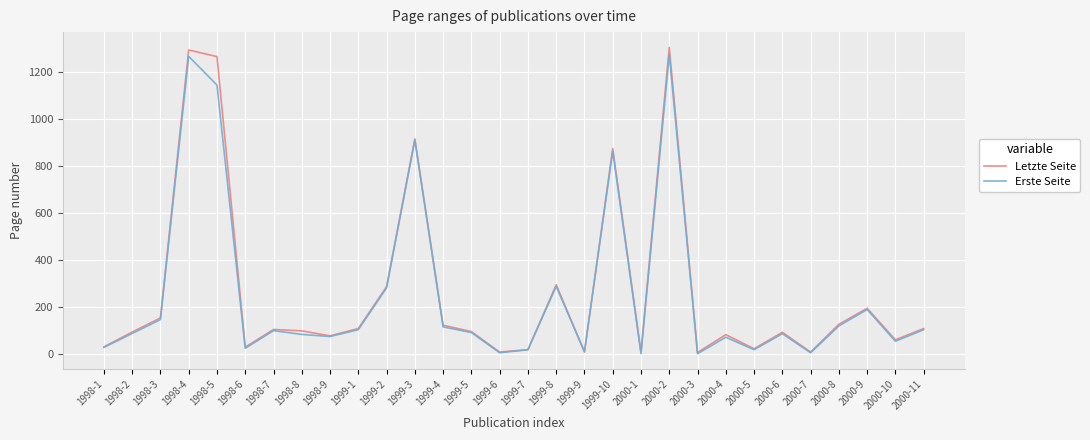

Is the value of Erste Seite at 1999-2 greater than the value of Letzte Seite at 2000-8?

Yes